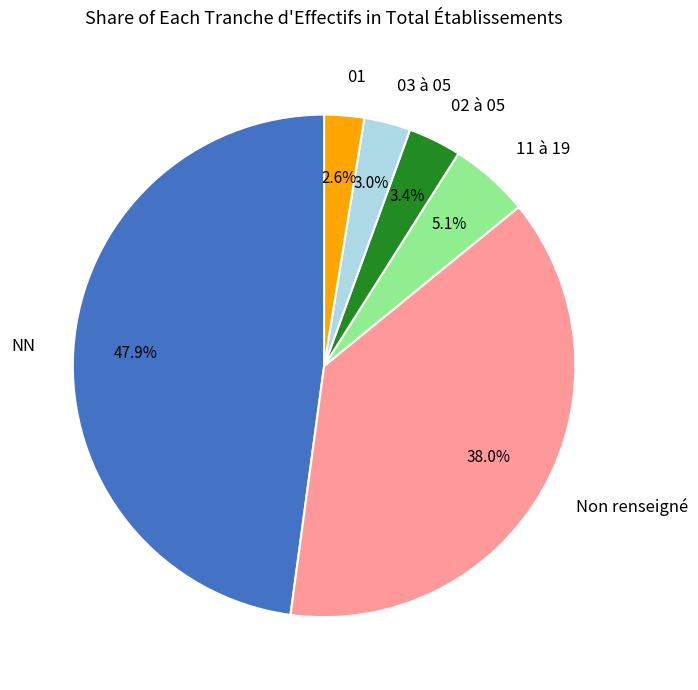

Approximately how many times larger is the value at 03 à 05 compared to 01?

1.2